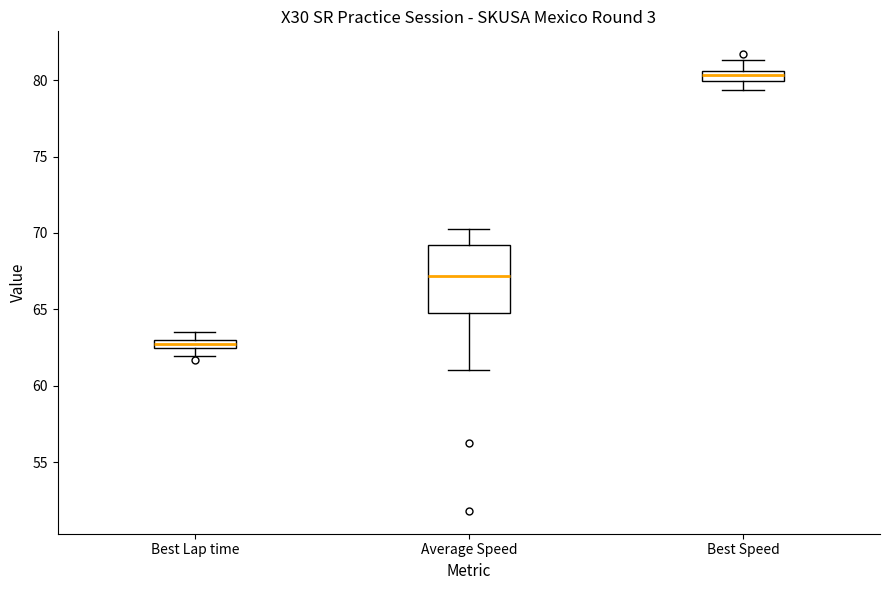

Where does the upper whisker of the box for Best Speed end on the y-axis? The values are not printed on the chart, so give them approximately, as read against the axis.

81.5